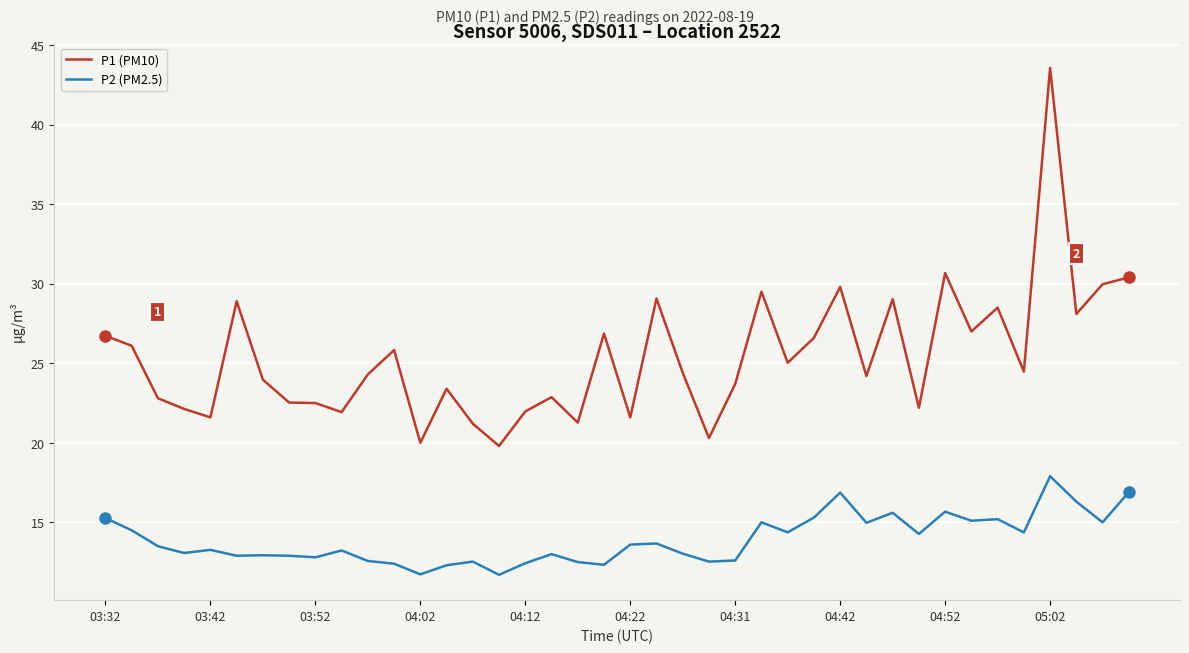

What is the minimum value shown in the chart?

11.7